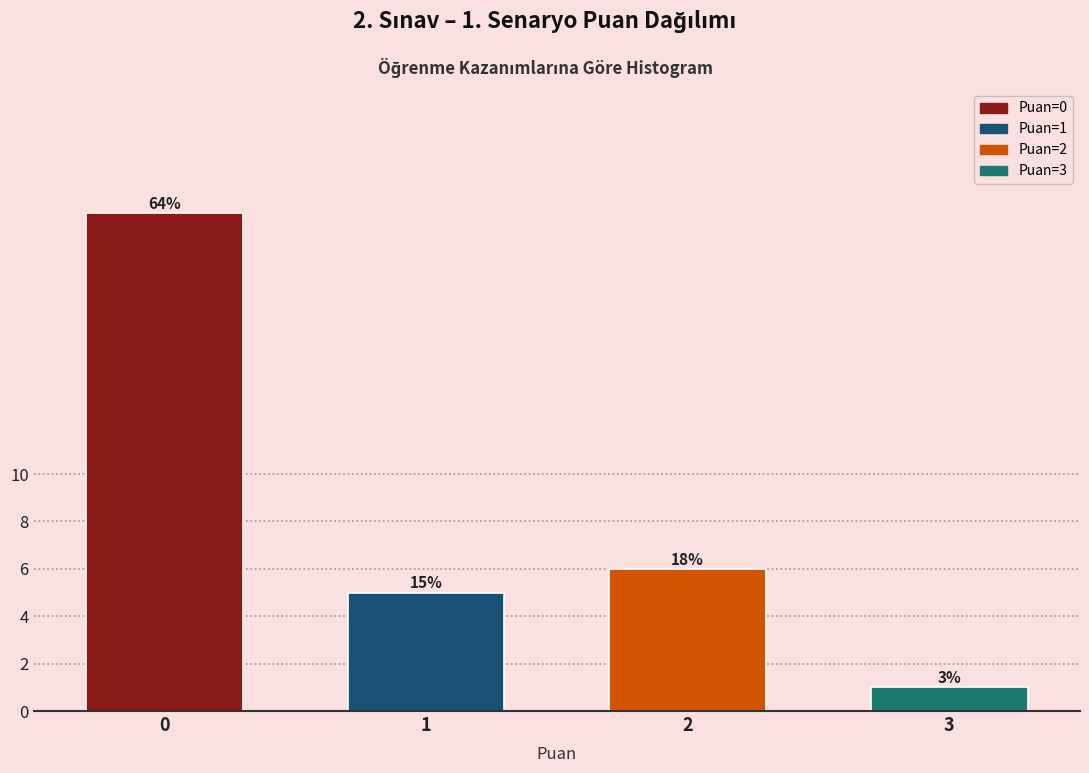

Are the bars horizontal?

No